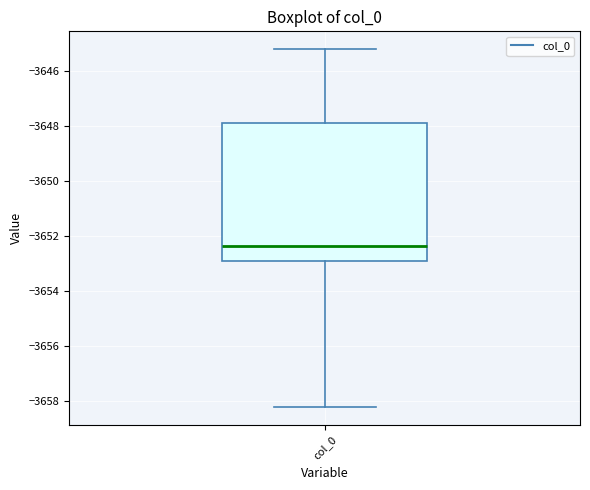

Where does the median line of the box for col_0 sit on the y-axis? The values are not printed on the chart, so give them approximately, as read against the axis.

-3652.4